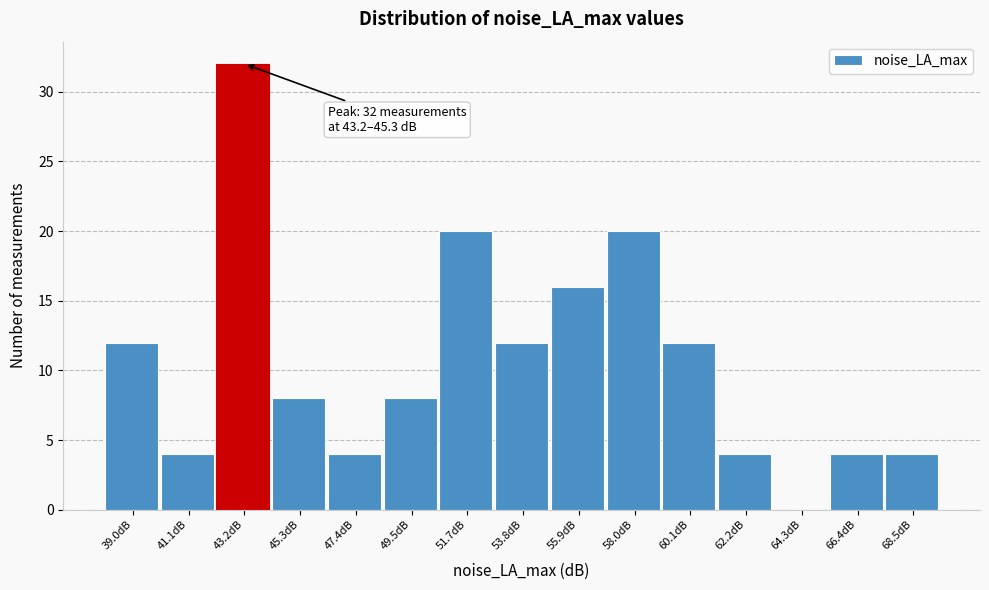

Reading right to left, extract all data points from this chart.

68.5dB=4	66.4dB=4	64.3dB=0	62.2dB=4	60.1dB=12	58.0dB=20	55.9dB=16	53.8dB=12	51.7dB=20	49.5dB=8	47.4dB=4	45.3dB=8	43.2dB=32	41.1dB=4	39.0dB=12